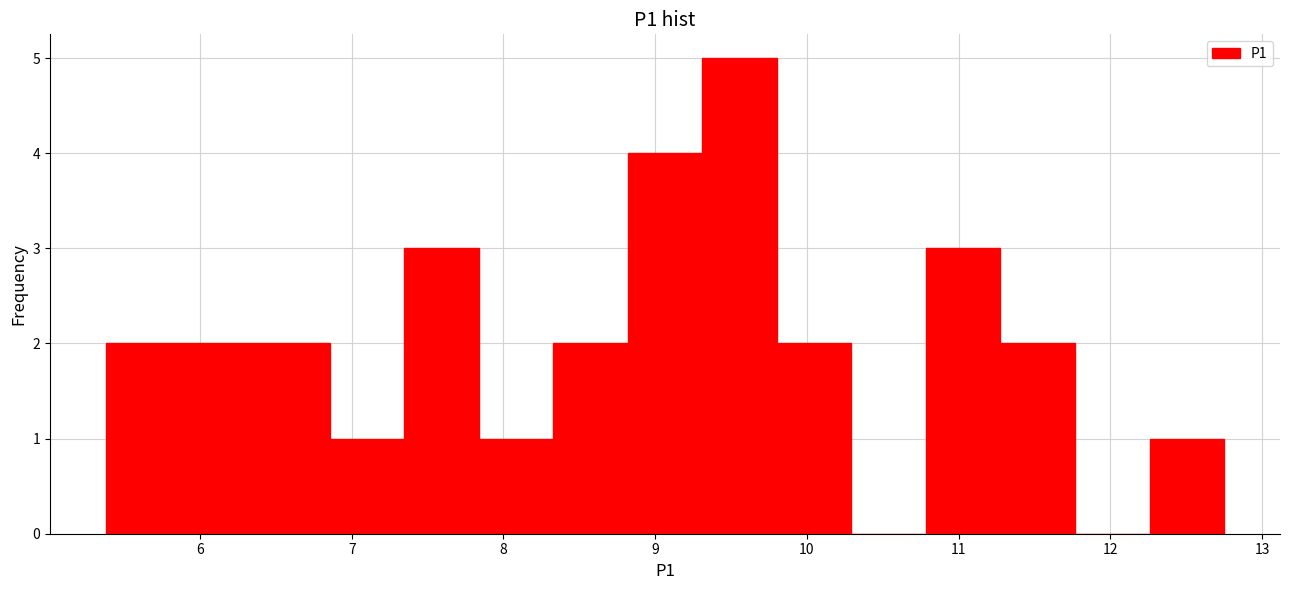

Reading left to right, list every bar in this chart as the range it spans on the x-axis followed by its height. Neither the bar edges nor the heights are printed on the chart, so give them approximately, as read against the axes.

5.4 to 5.9: 2
5.9 to 6.4: 2
6.4 to 6.9: 2
6.9 to 7.3: 1
7.3 to 7.8: 3
7.8 to 8.3: 1
8.3 to 8.8: 2
8.8 to 9.3: 4
9.3 to 9.8: 5
9.8 to 10.3: 2
10.3 to 10.8: 0
10.8 to 11.3: 3
11.3 to 11.8: 2
11.8 to 12.3: 0
12.3 to 12.8: 1